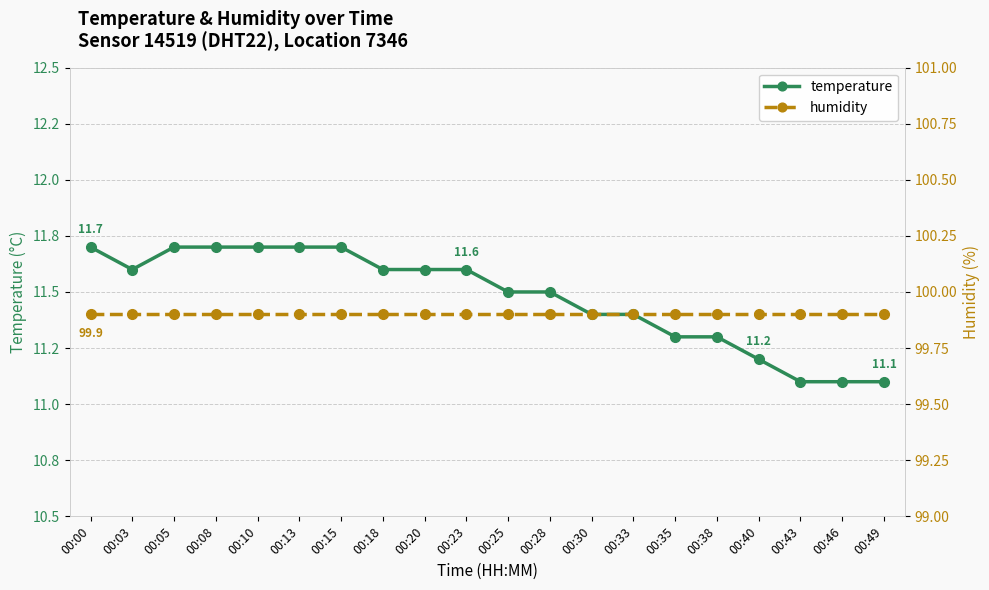

True or false: temperature and humidity cross at least once.

False